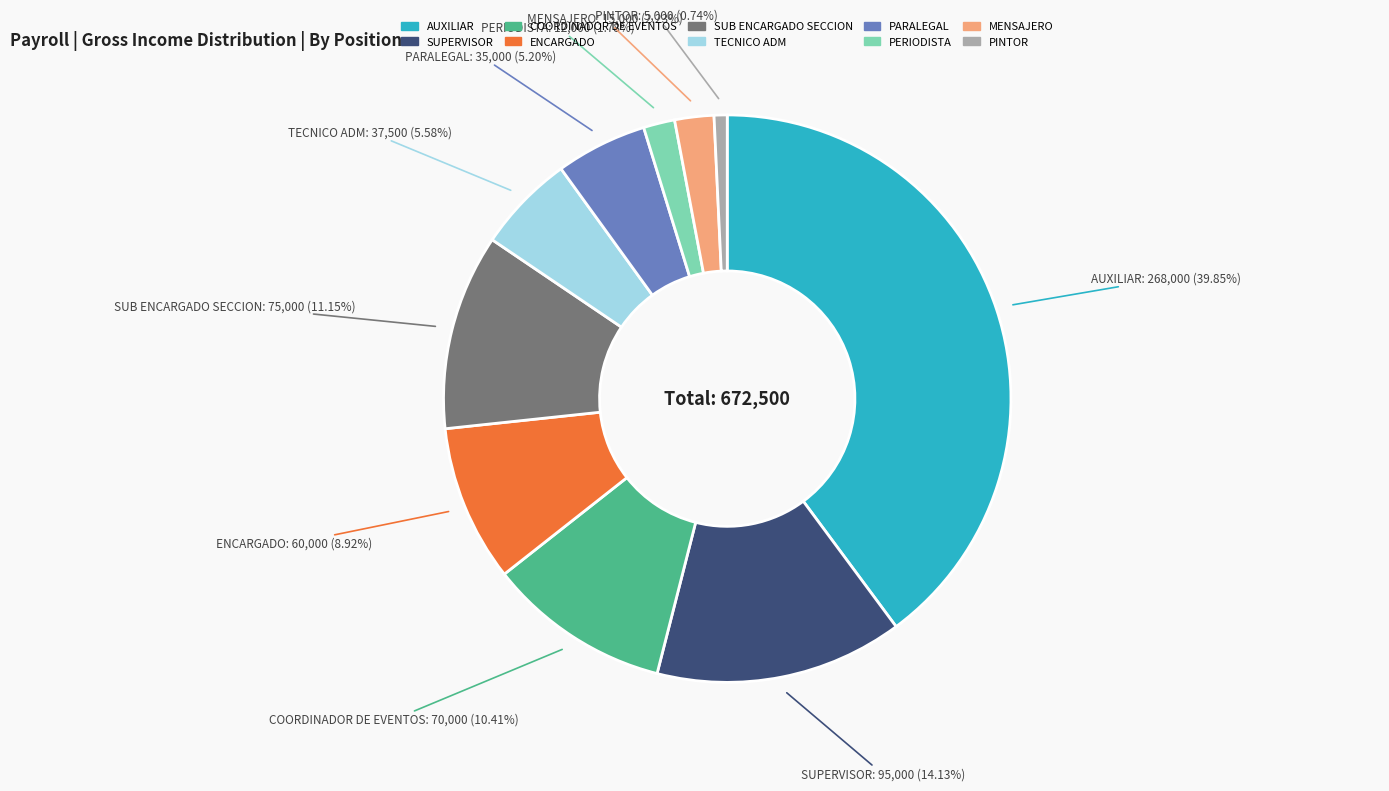

To the nearest percent, what portion does MENSAJERO represent?

2%